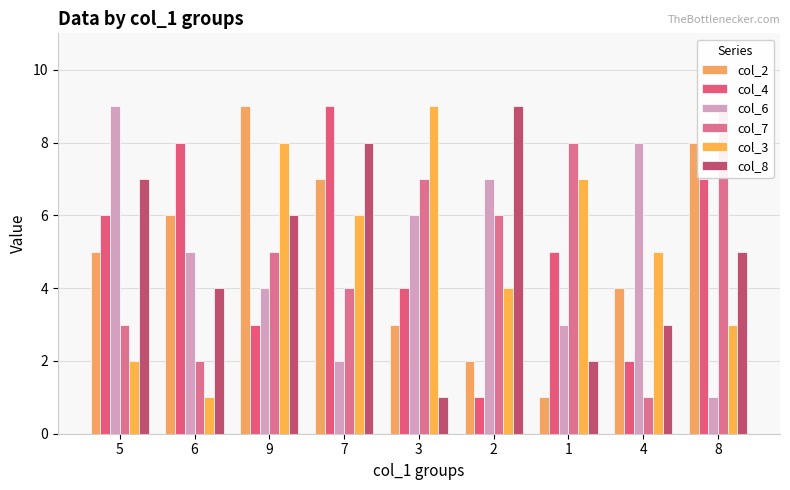

Is it true that col_2 equals 6 at 6?

True